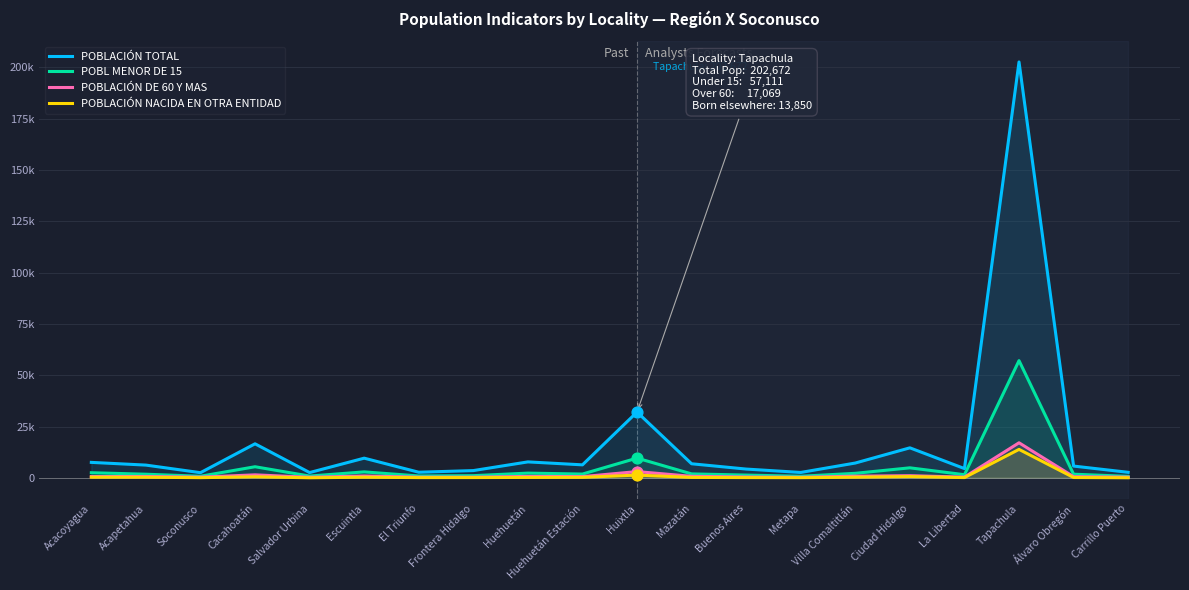

At which category is the sum across all series the highest?

Tapachula